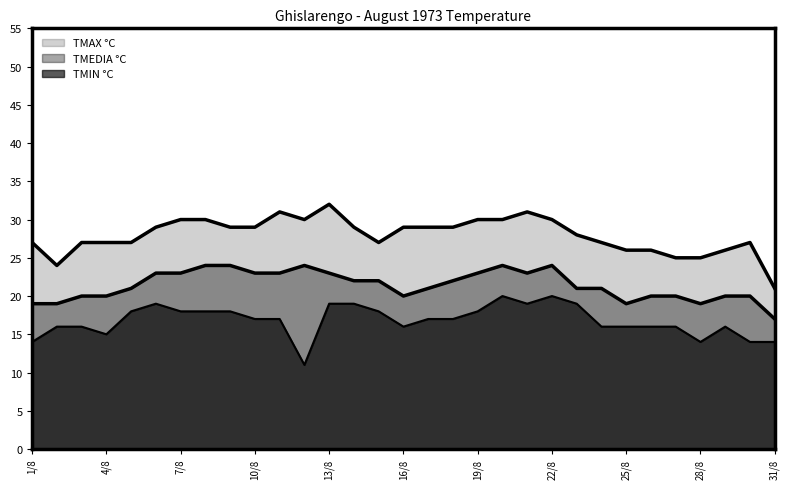

Rank the series by their maximum value, from lowest to highest.

TMIN °C, TMEDIA °C, TMAX °C